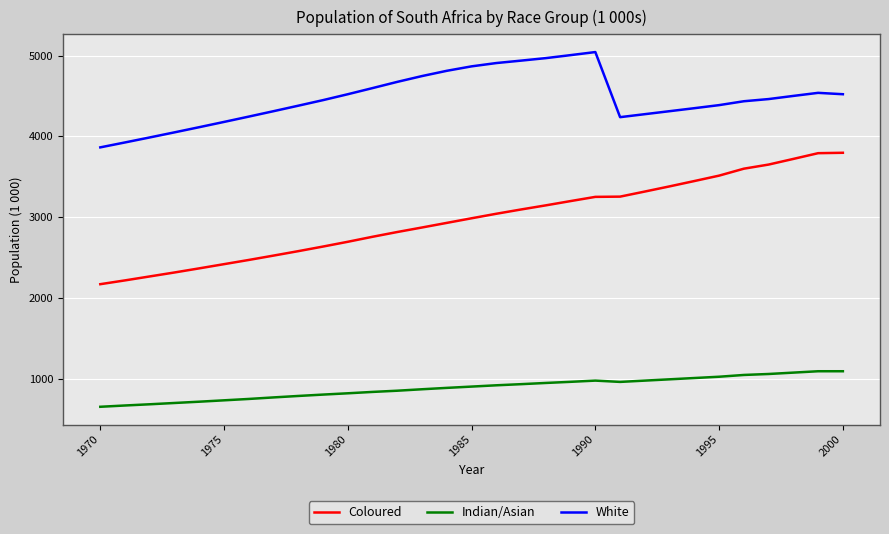

True or false: White and Indian/Asian intersect in this chart.

False